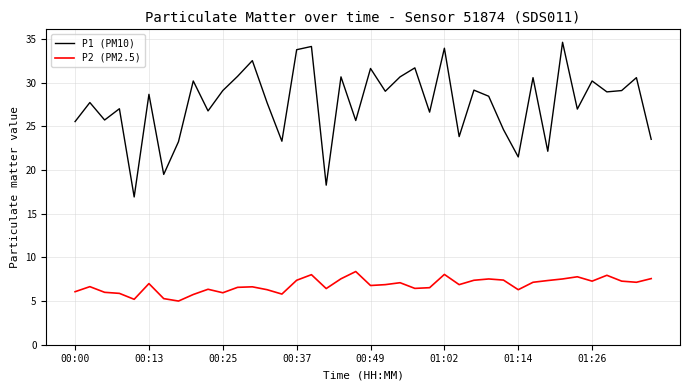

How many lines are shown in the chart?

2